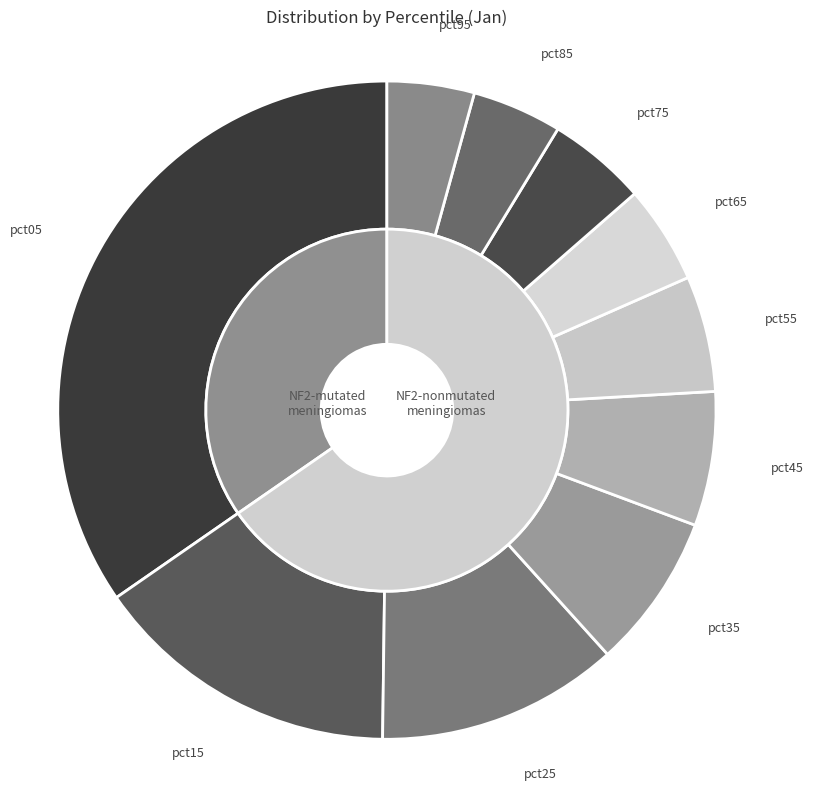

How many segments does this pie chart have?

10